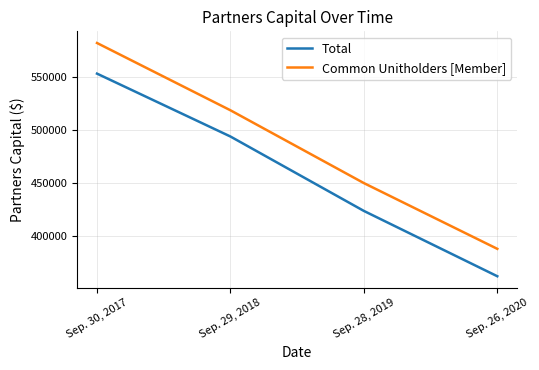

True or false: Total and Common Unitholders [Member] intersect in this chart.

False